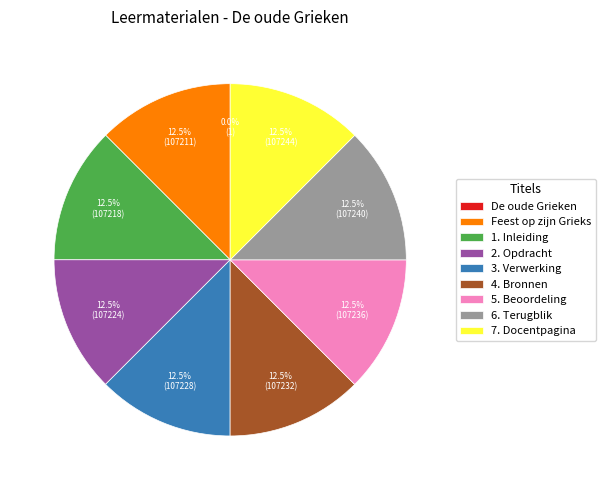

Combined, do 4. Bronnen and 6. Terugblik account for over 50%?

No